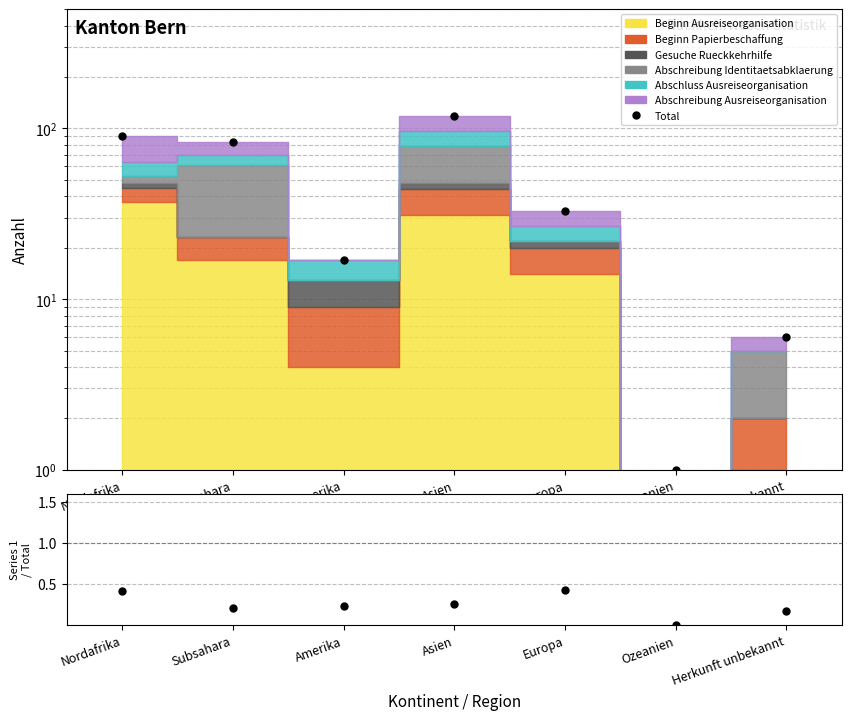

What is the difference between the maximum and second lowest values in the Total series?

113.0